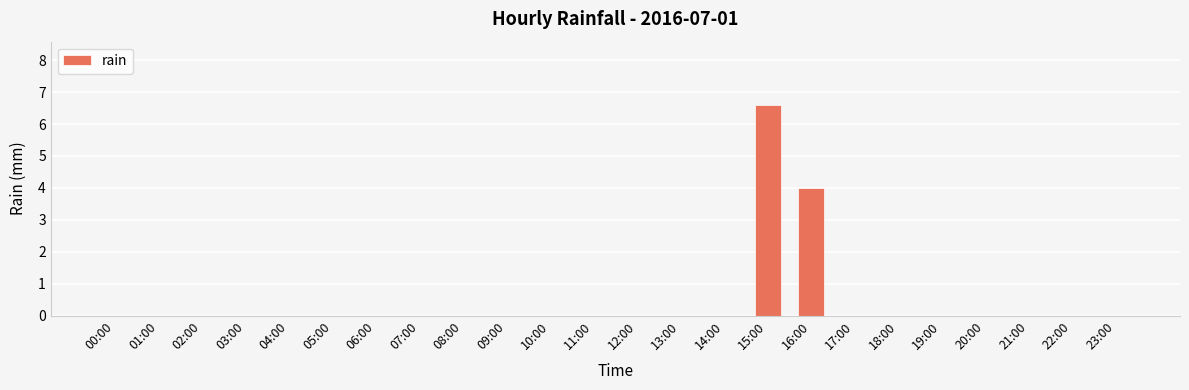

Which label corresponds to the largest value in the chart?

15:00